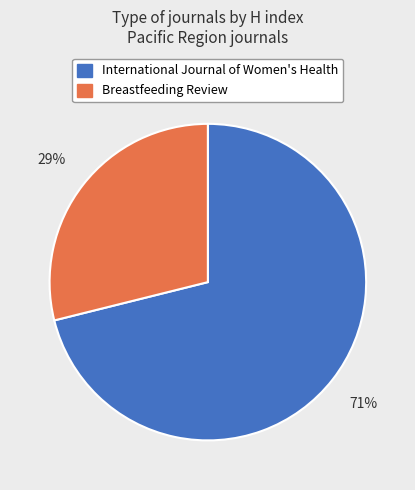

To the nearest percent, what is the difference between the International Journal of Women's Health and Breastfeeding Review slice percentages?

42%